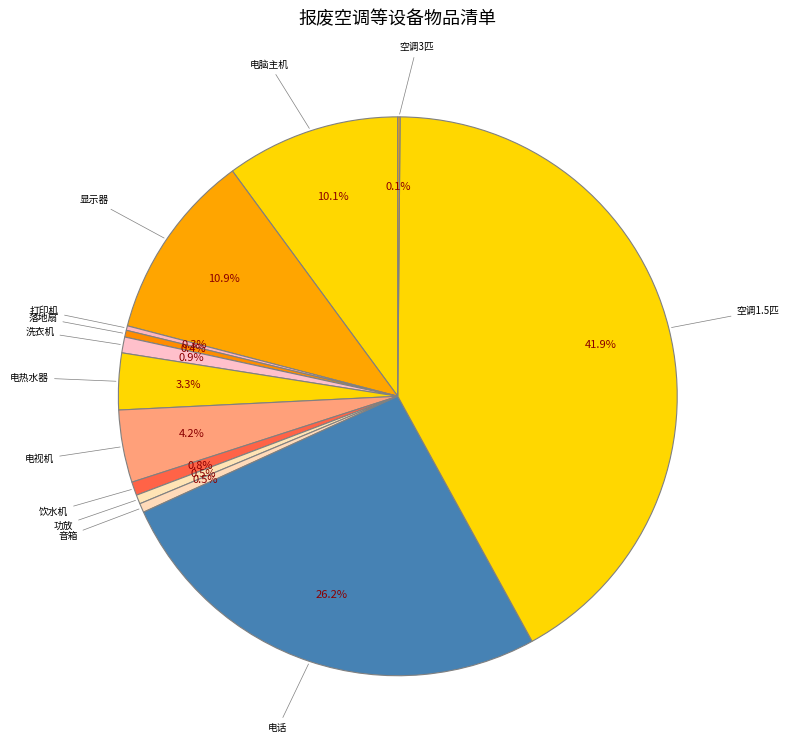

Which slice is the largest?

空调1.5匹